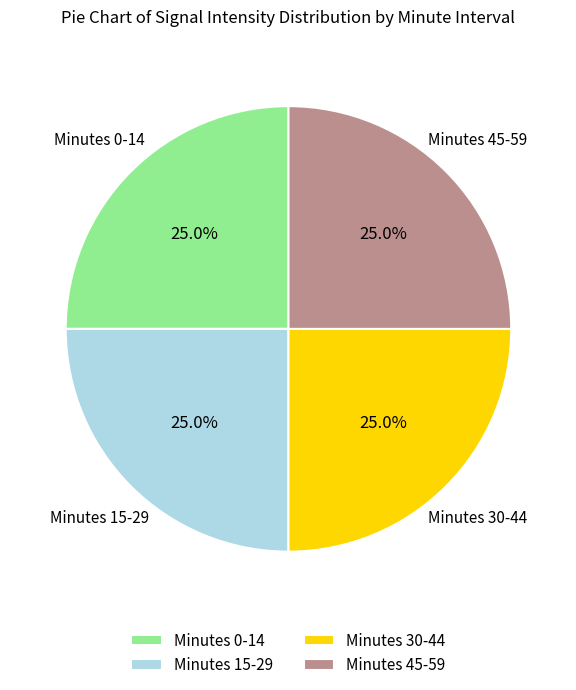

Count the number of slices in the pie.

4